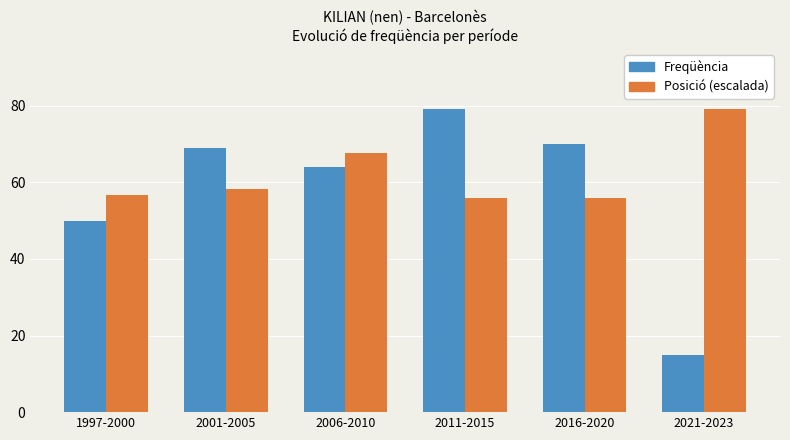

What is the minimum value shown in the chart?

15.0